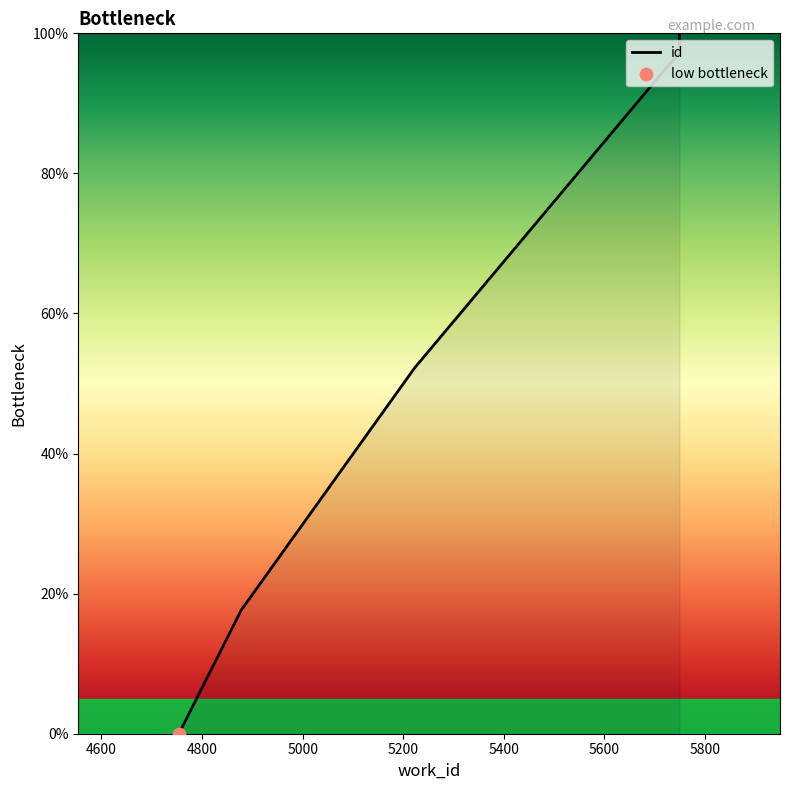

What is the change in value from 4754 to 5223?

+52.3